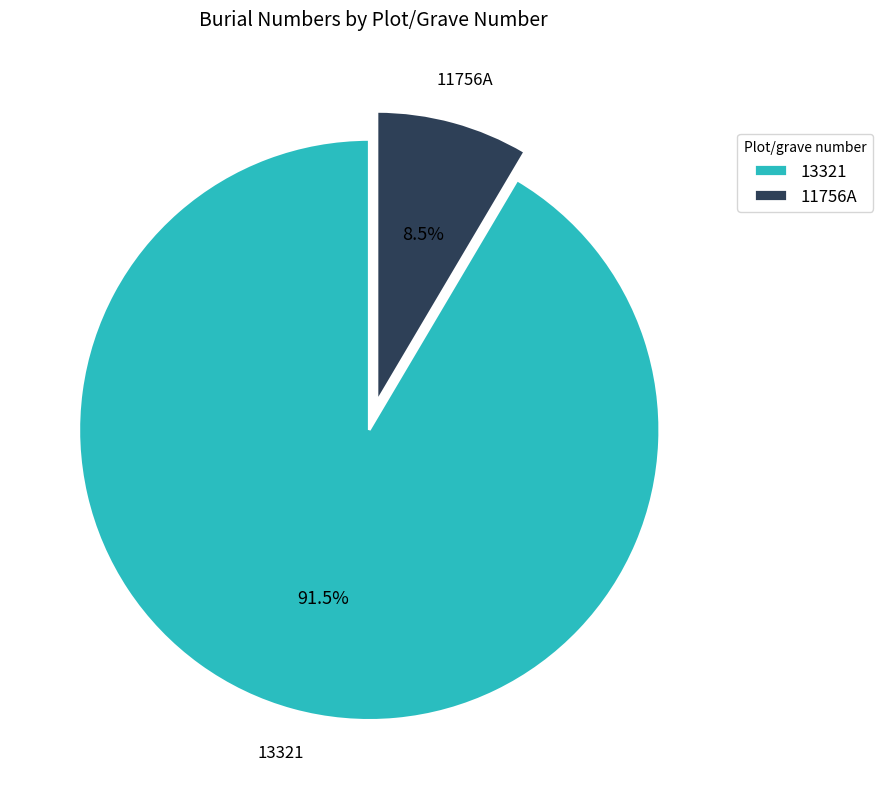

Which category has the biggest portion of the pie?

13321